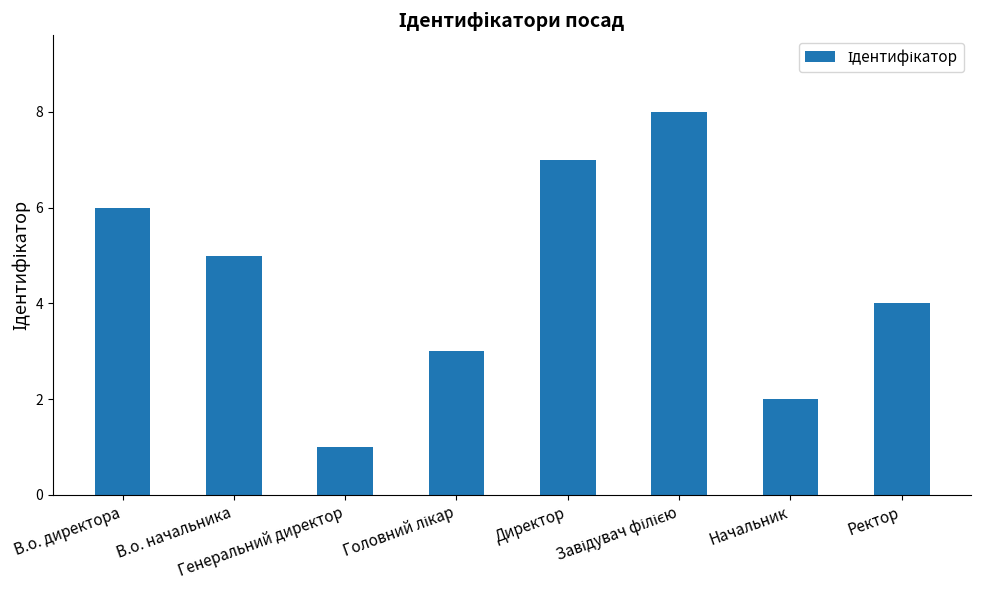

What is the sum of all values?

36